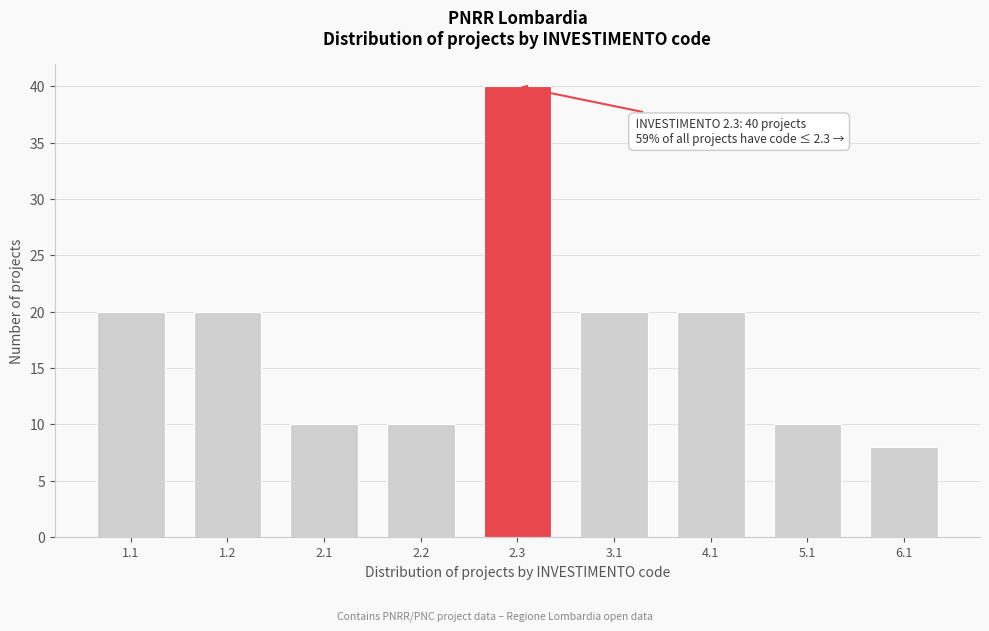

Reading left to right, extract all data points from this chart.

1.1=20	1.2=20	2.1=10	2.2=10	2.3=40	3.1=20	4.1=20	5.1=10	6.1=8